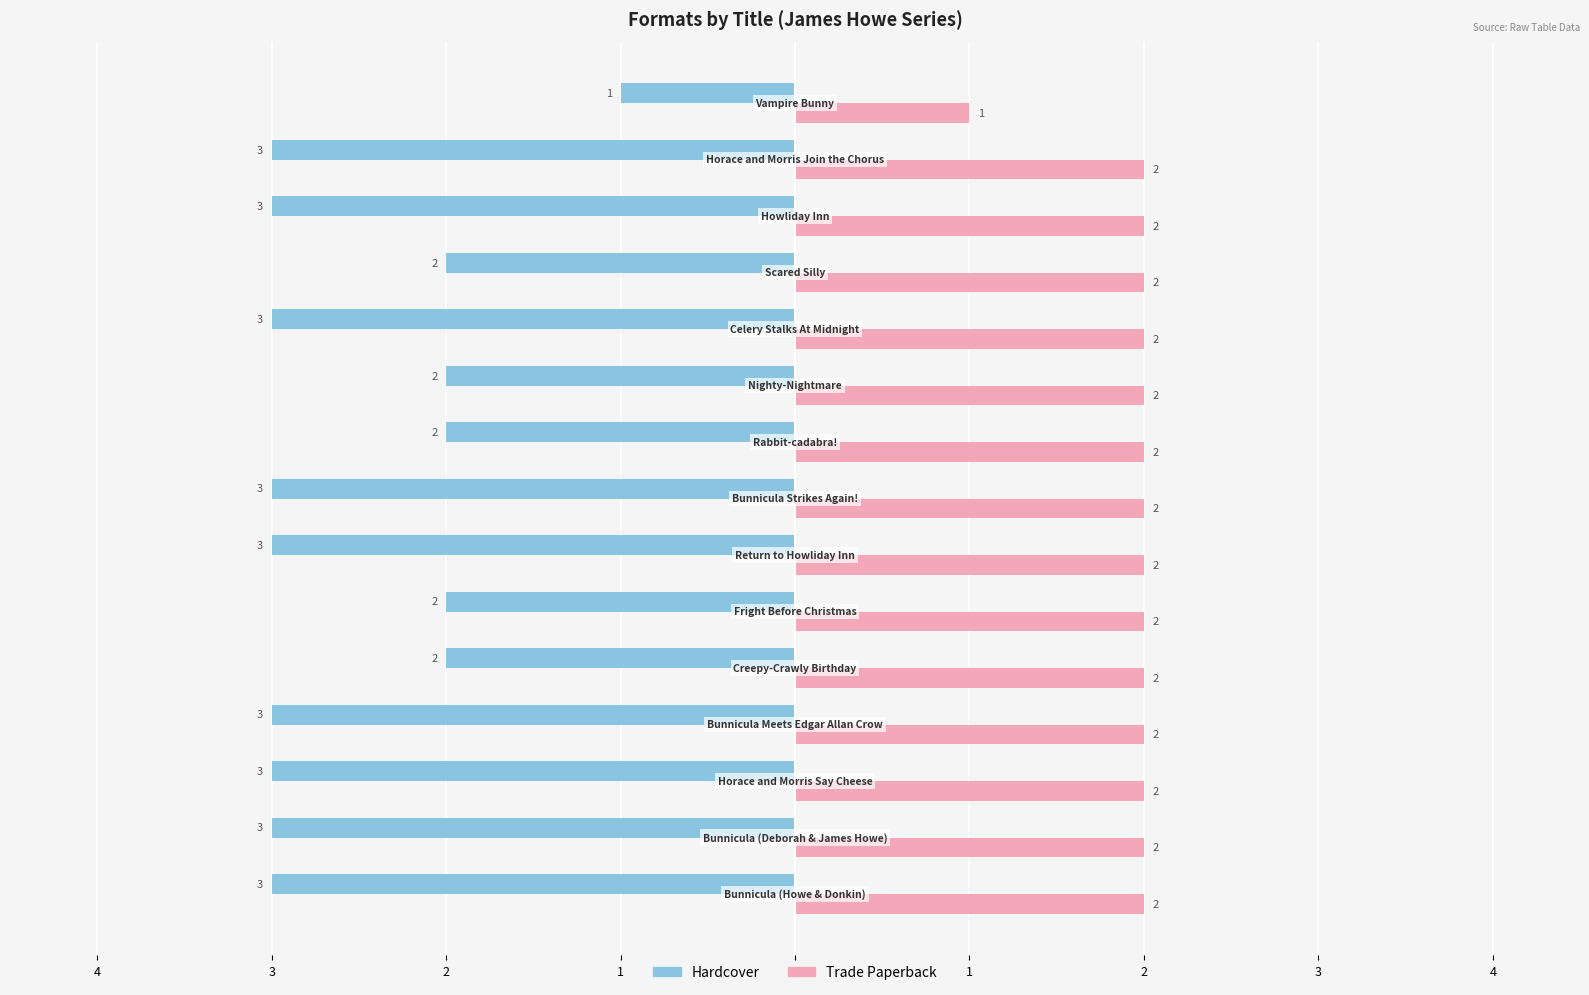

What are all the series names shown in the legend?

Hardcover, Trade Paperback